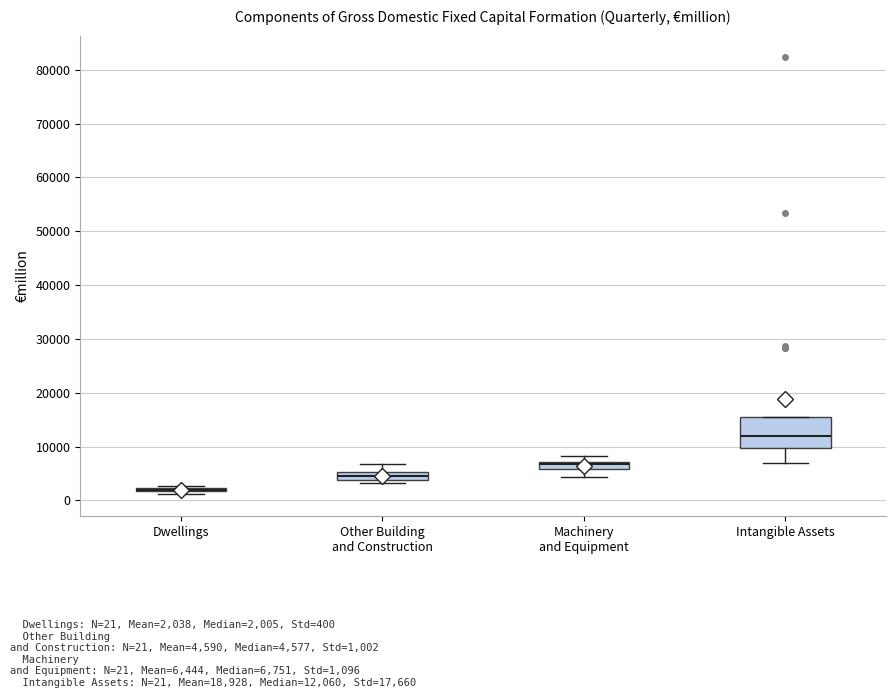

Where does the lower whisker of the box for Intangible Assets end on the y-axis? The values are not printed on the chart, so give them approximately, as read against the axis.

7000